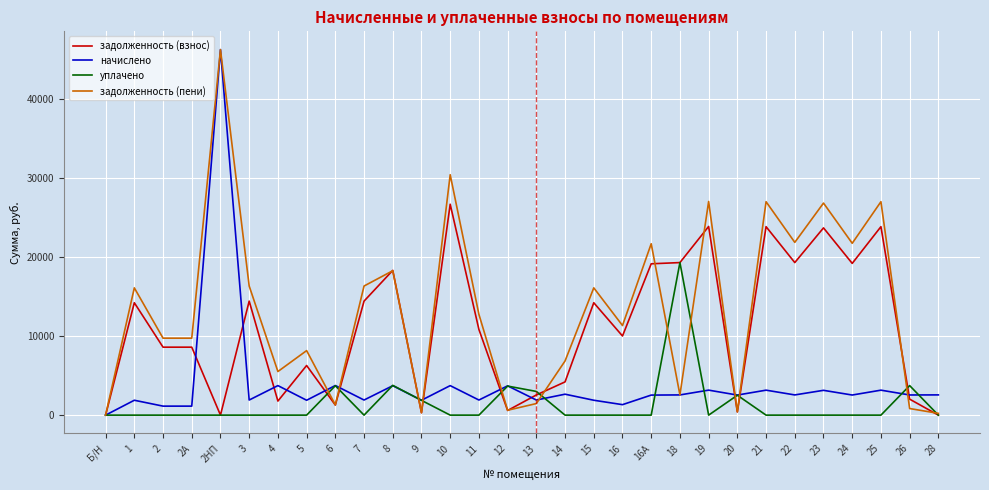

What is the approximate value of задолженность (пени) at 14?

6858.1